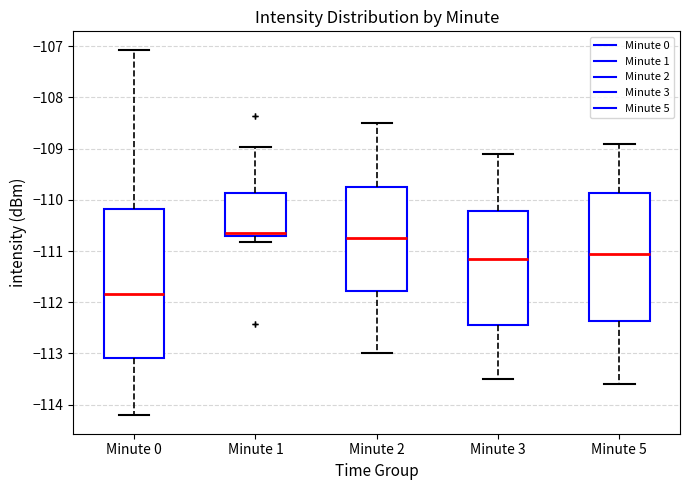

Reading left to right, read every box against the y-axis: the position of its median line, the range the box covers, and the ends of its whiskers. The values are not printed on the chart, so give them approximately, as read against the axis.

Minute 0: median -111.8, box -113.1 to -110.2, whiskers -114.2 to -107.1
Minute 1: median -110.6, box -110.7 to -109.9, whiskers -110.8 to -109.0
Minute 2: median -110.7, box -111.8 to -109.7, whiskers -113.0 to -108.5
Minute 3: median -111.1, box -112.4 to -110.2, whiskers -113.5 to -109.1
Minute 5: median -111.0, box -112.4 to -109.9, whiskers -113.6 to -108.9